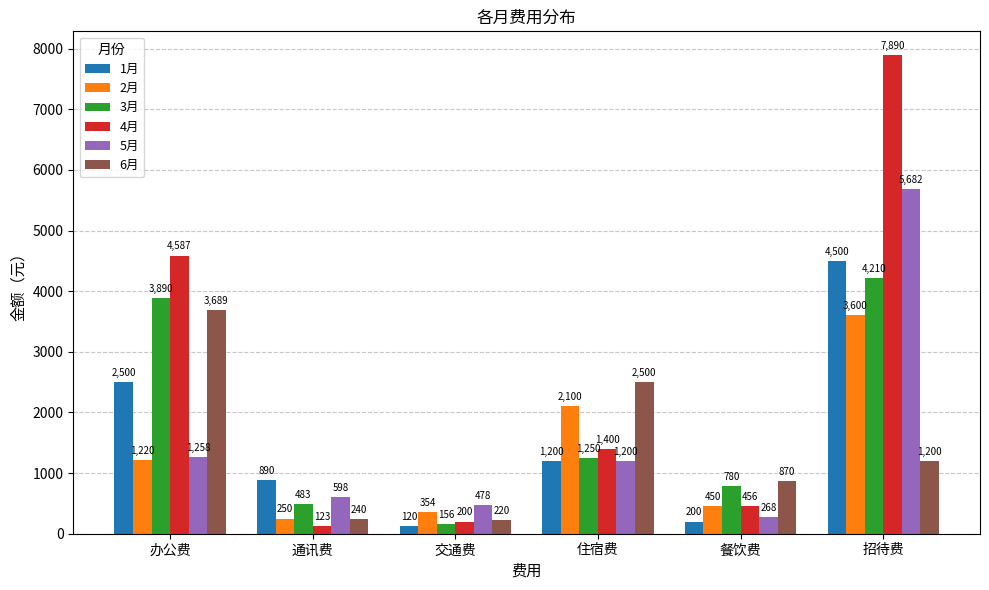

True or false: 5月 has a value of 9082 at 招待费.

False